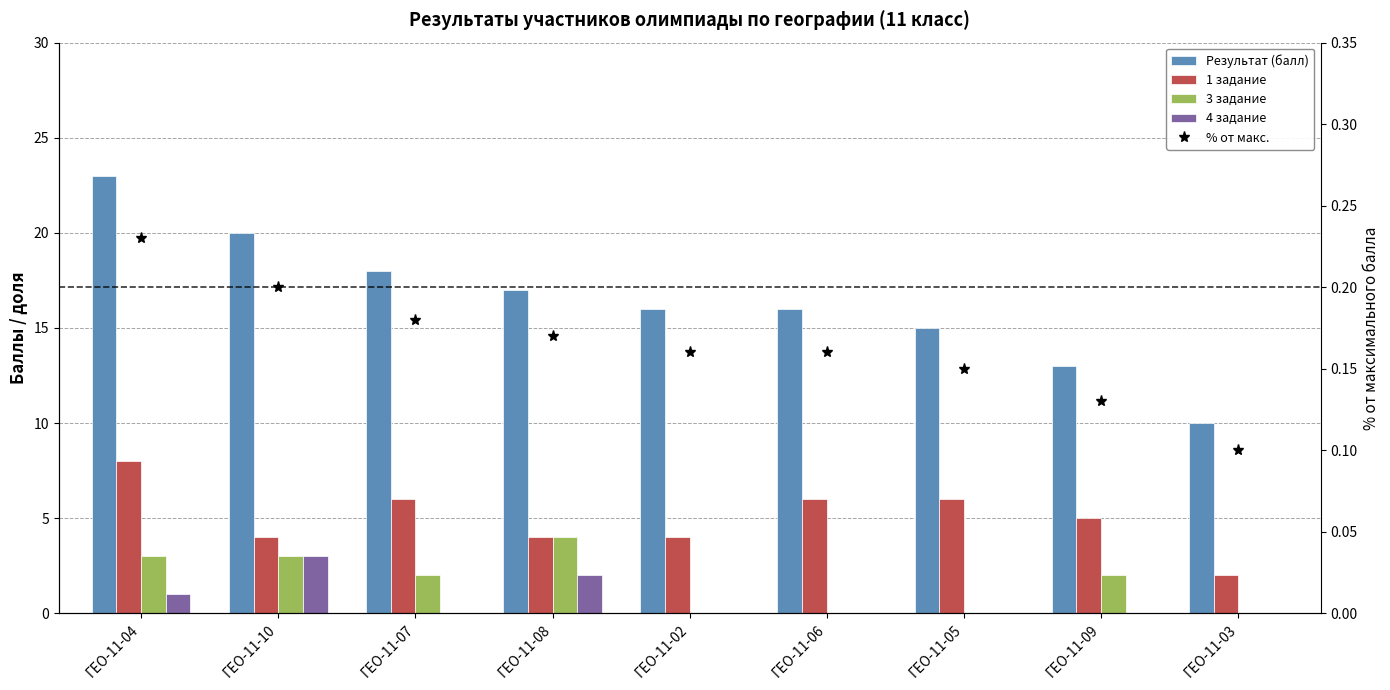

Between ГЕО-11-04 and ГЕО-11-06, which series saw the biggest shift?

Результат (балл)